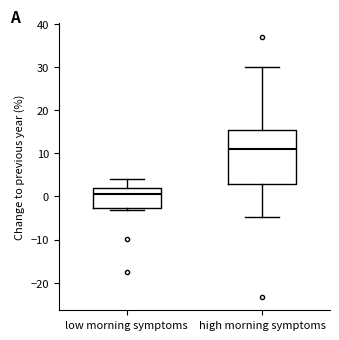

Comparing the boxes themselves (not the whiskers), which one is the tallest?

high morning symptoms